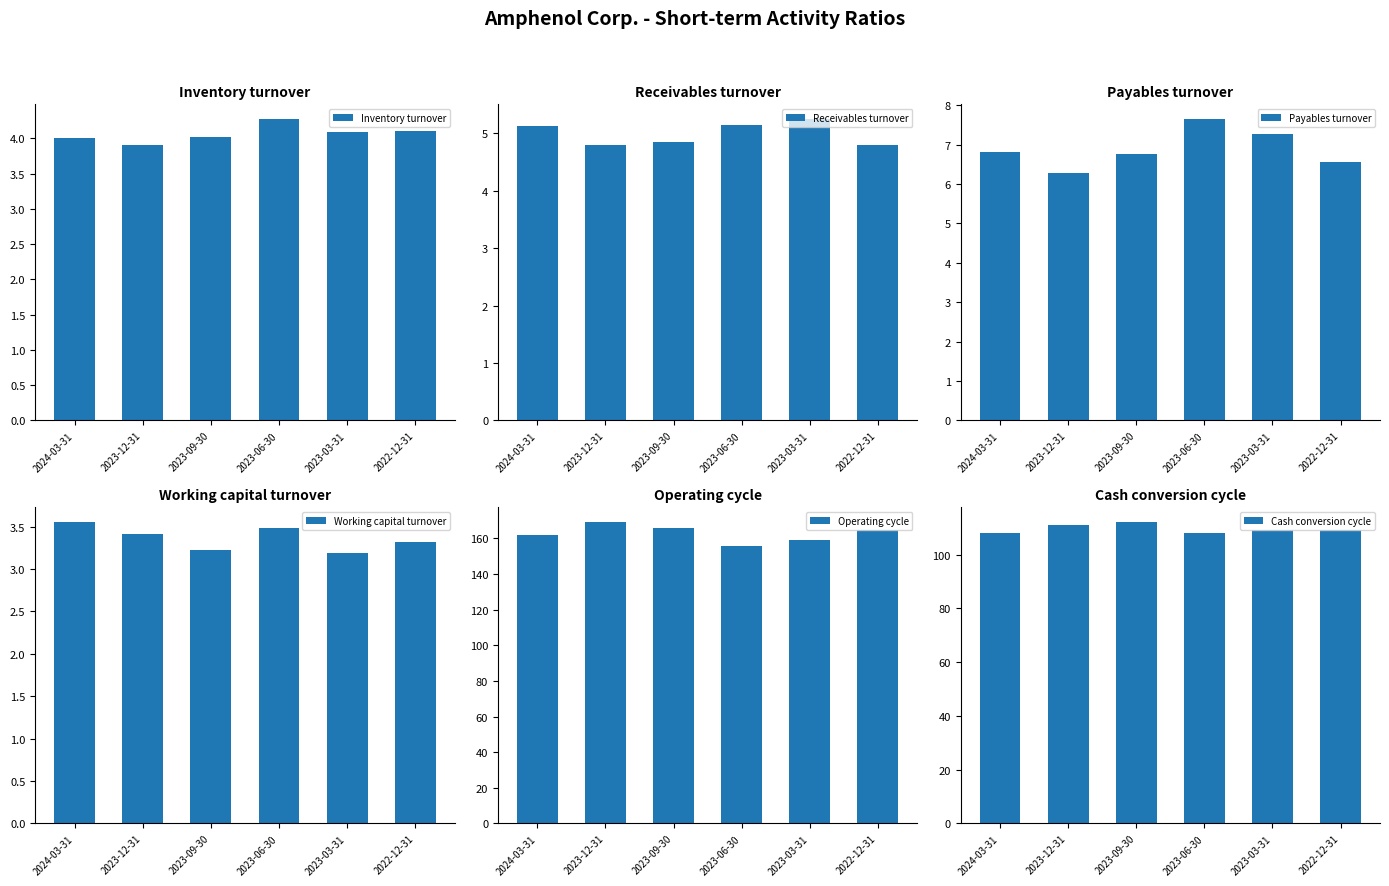

List the labels in order of Inventory turnover value, largest first.

2023-06-30, 2022-12-31, 2023-03-31, 2023-09-30, 2024-03-31, 2023-12-31